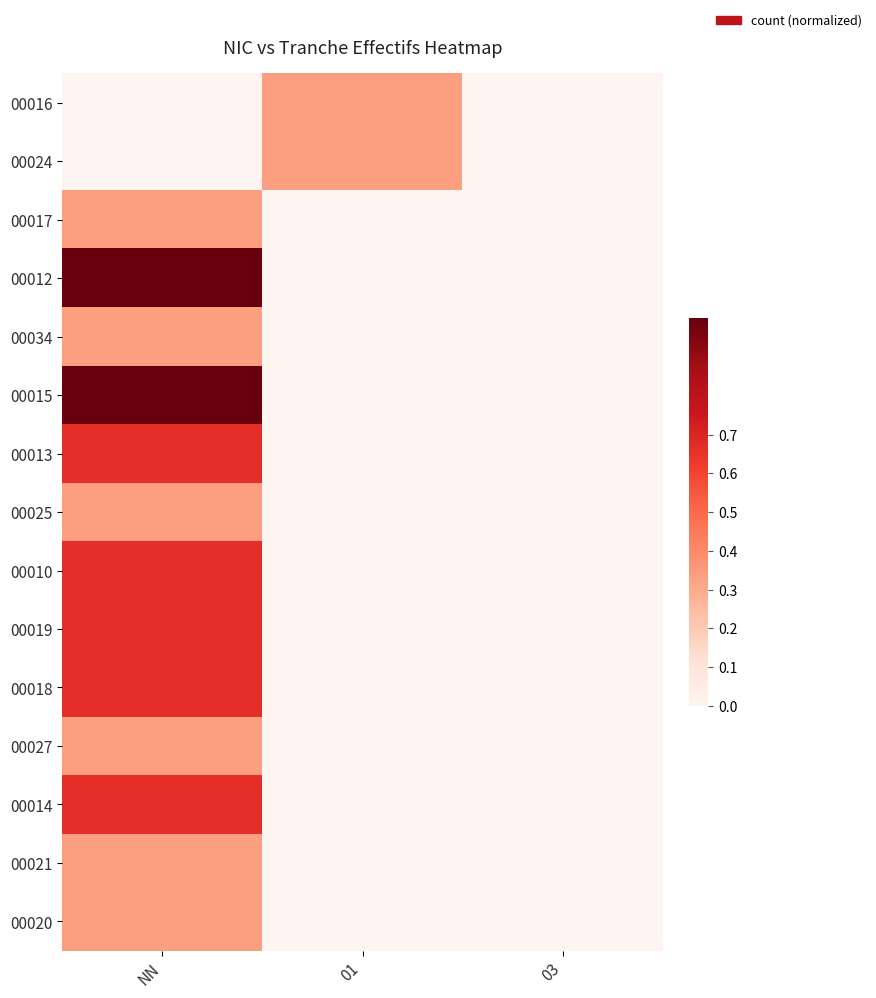

Reading left to right, extract all data points from this chart.

00016: NN=0.0	01=0.3	03=0.0
00024: NN=0.0	01=0.3	03=0.0
00017: NN=0.3	01=0.0	03=0.0
00012: NN=1.0	01=0.0	03=0.0
00034: NN=0.3	01=0.0	03=0.0
00015: NN=1.0	01=0.0	03=0.0
00013: NN=0.7	01=0.0	03=0.0
00025: NN=0.3	01=0.0	03=0.0
00010: NN=0.7	01=0.0	03=0.0
00019: NN=0.7	01=0.0	03=0.0
00018: NN=0.7	01=0.0	03=0.0
00027: NN=0.3	01=0.0	03=0.0
00014: NN=0.7	01=0.0	03=0.0
00021: NN=0.3	01=0.0	03=0.0
00020: NN=0.3	01=0.0	03=0.0